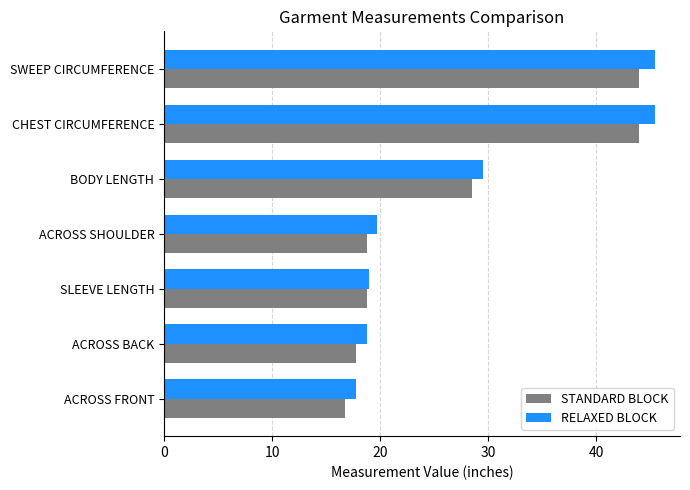

Which series has the largest range (max minus min)?

RELAXED BLOCK